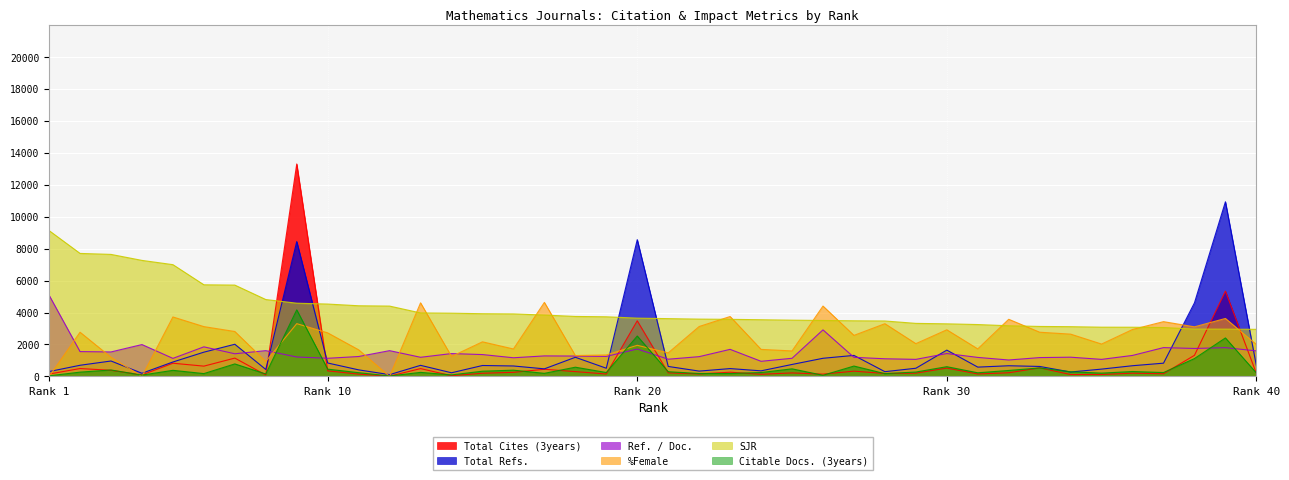

True or false: SJR and Ref. / Doc. intersect in this chart.

False